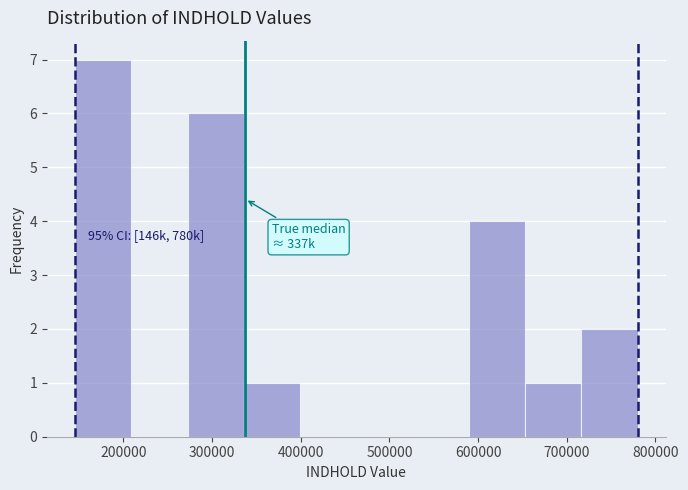

Which range on the x-axis has the tallest bar?

150000 to 210000